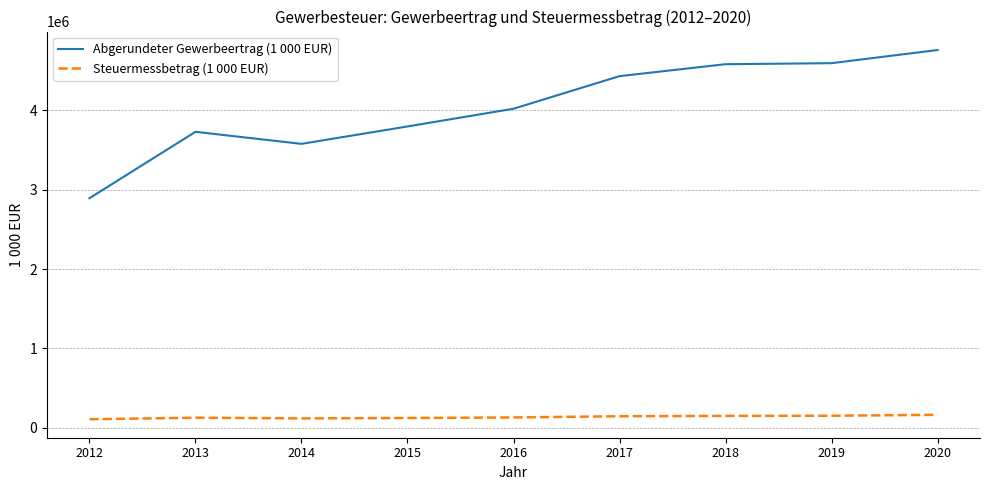

What is the sum of all Steuermessbetrag (1 000 EUR) values?

1233581